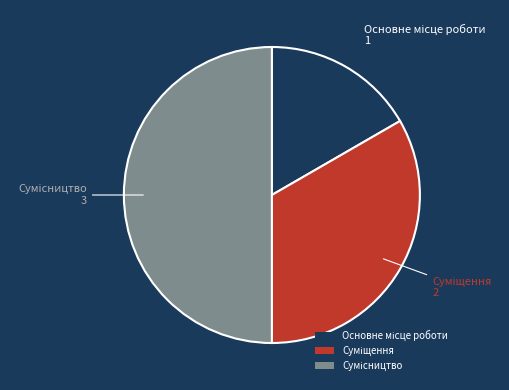

Do Суміщення and Основне місце роботи together represent more than half of the pie?

No